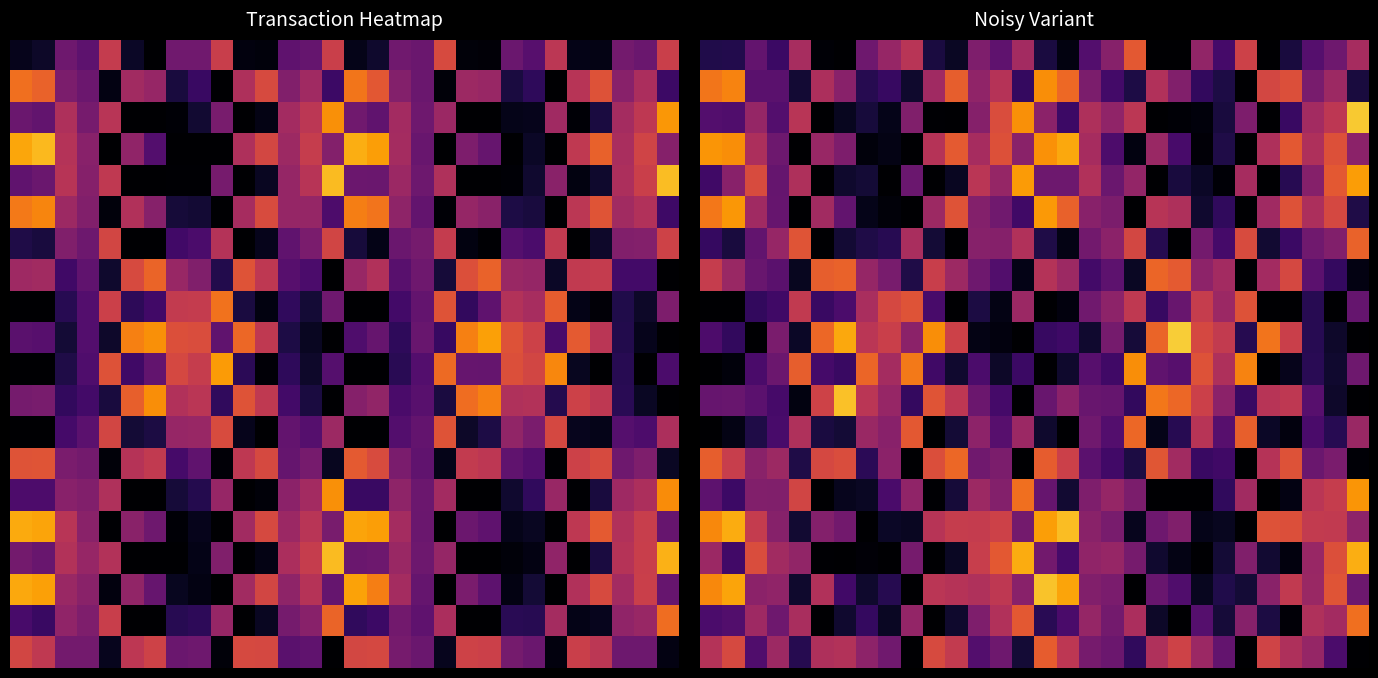

How many data points does each series have?

30